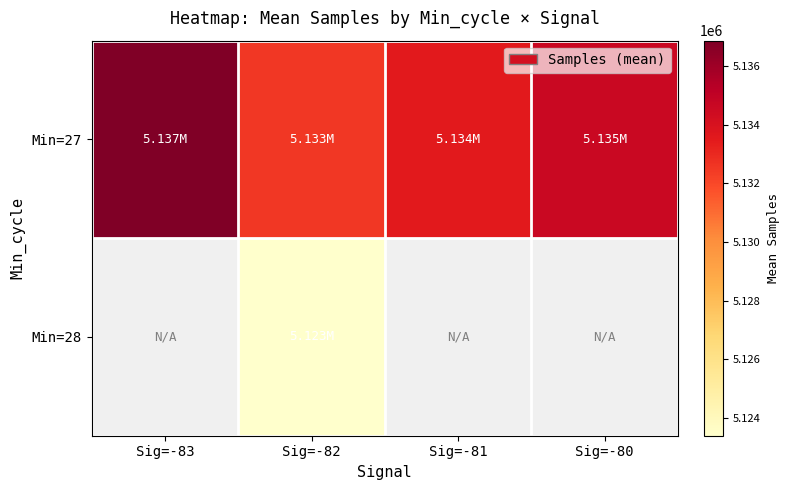

What is the greatest value displayed?

5136865.0